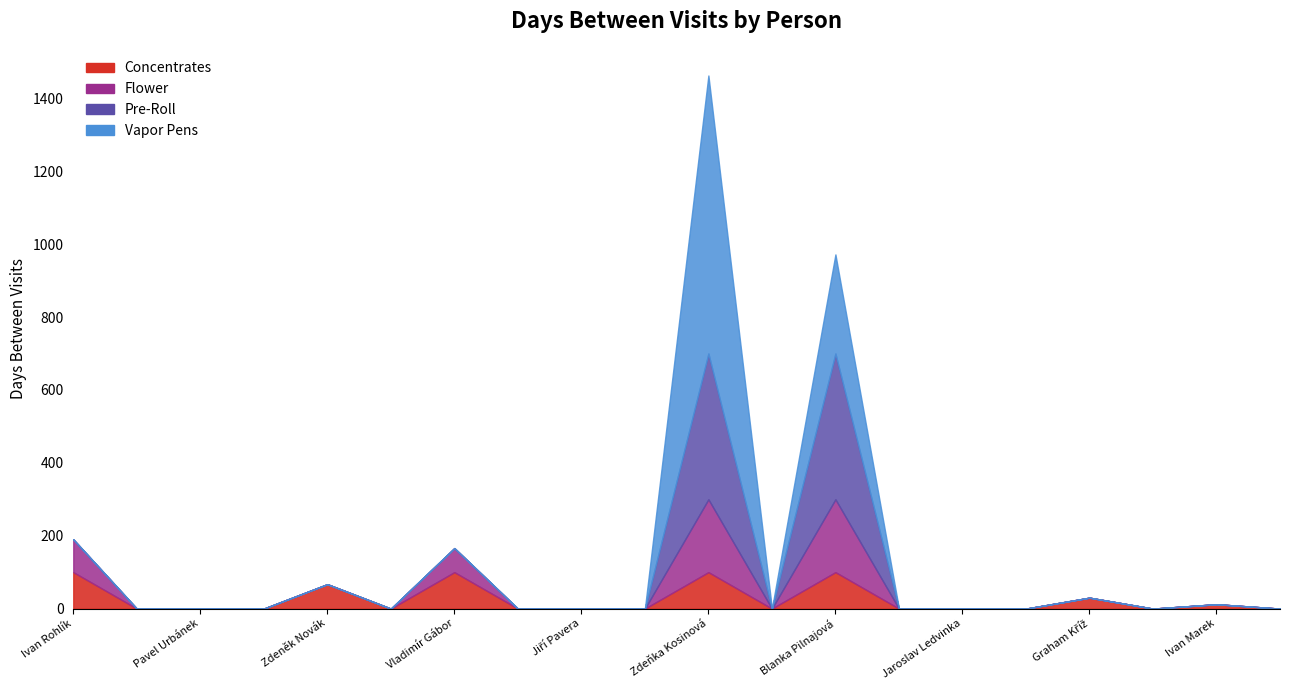

How many categories are shown in the chart?

20